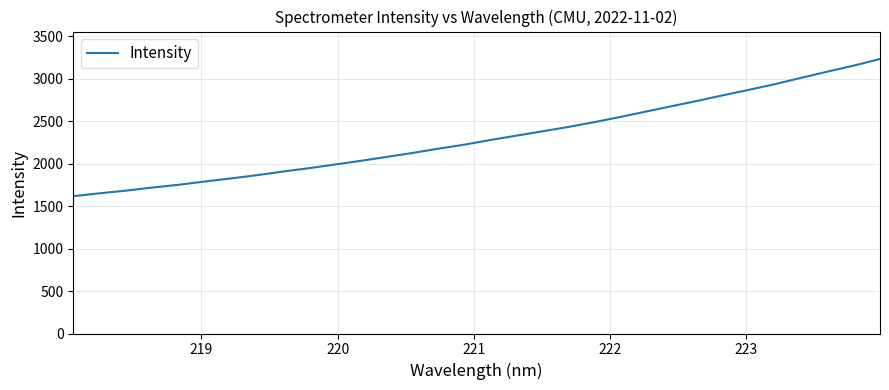

What is the difference between the maximum and minimum values?

1615.3